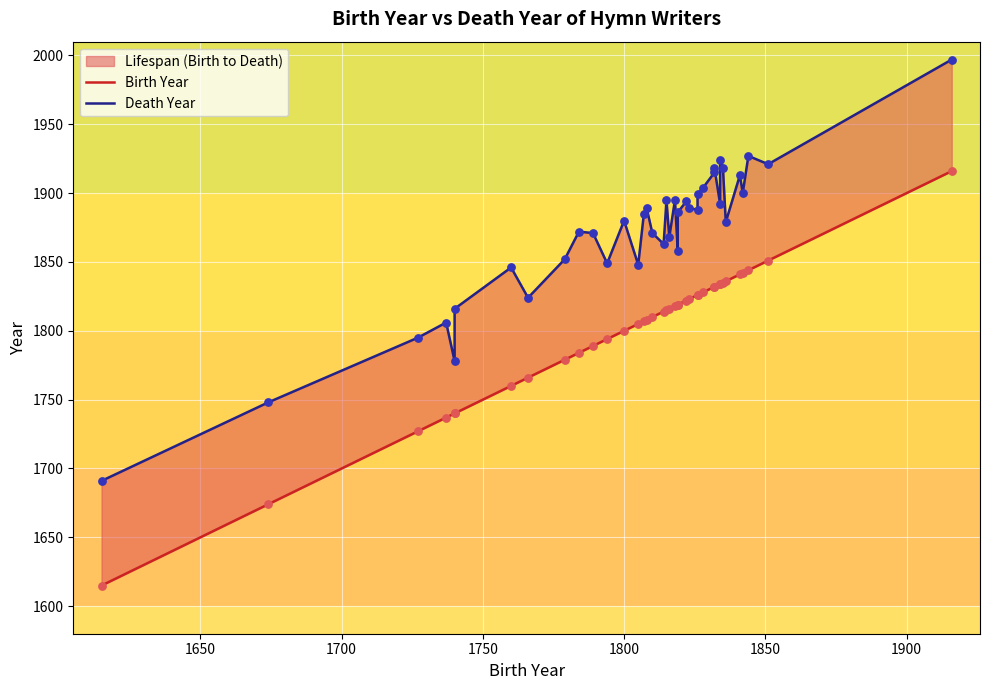

Is the value of Birth Year at 28 greater than the value of Death Year at 18?

No